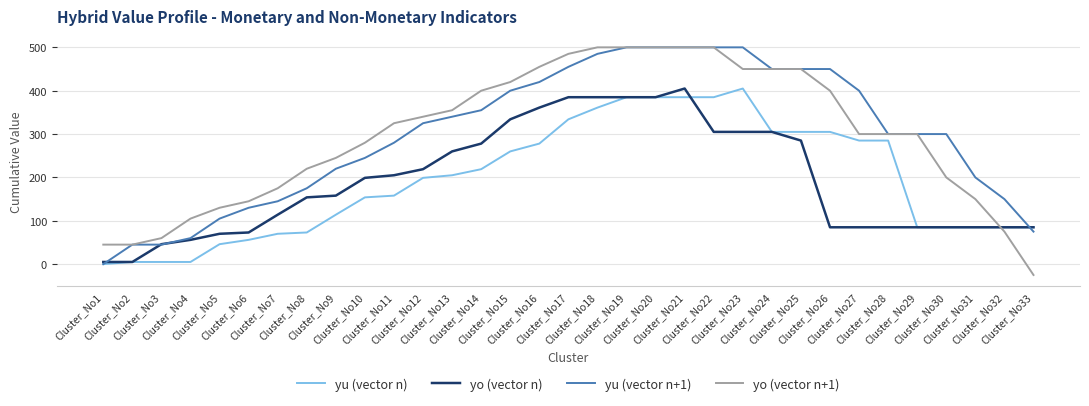

After their last crossing, which series has the higher values: yo (vector n+1) or yo (vector n)?

yo (vector n)